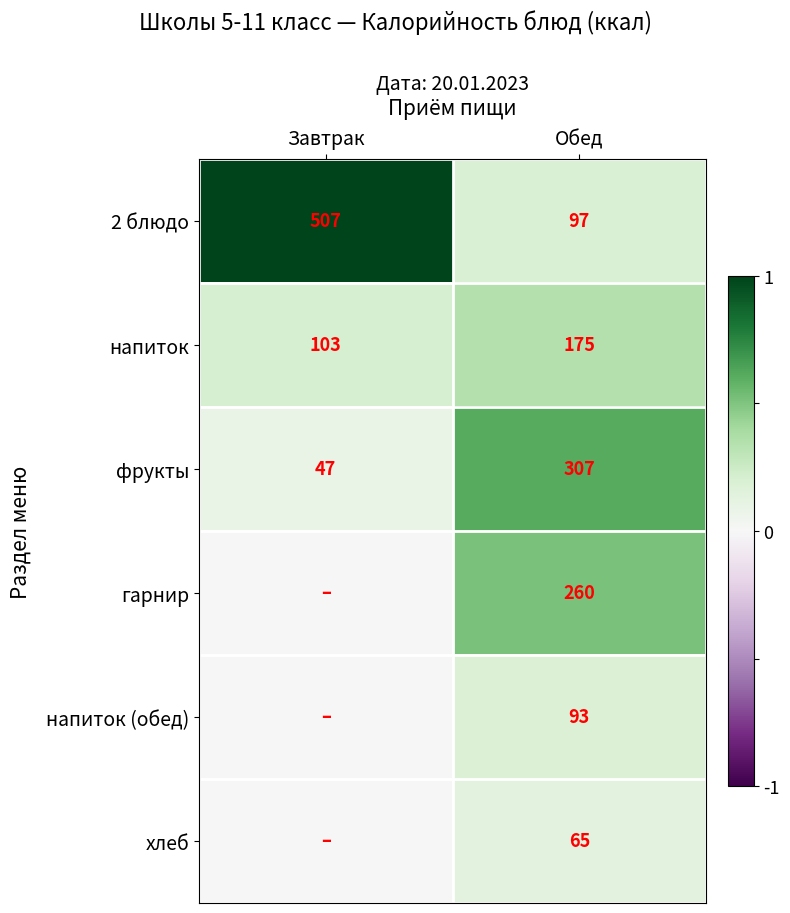

List the labels in order of напиток value, smallest first.

Завтрак, Обед